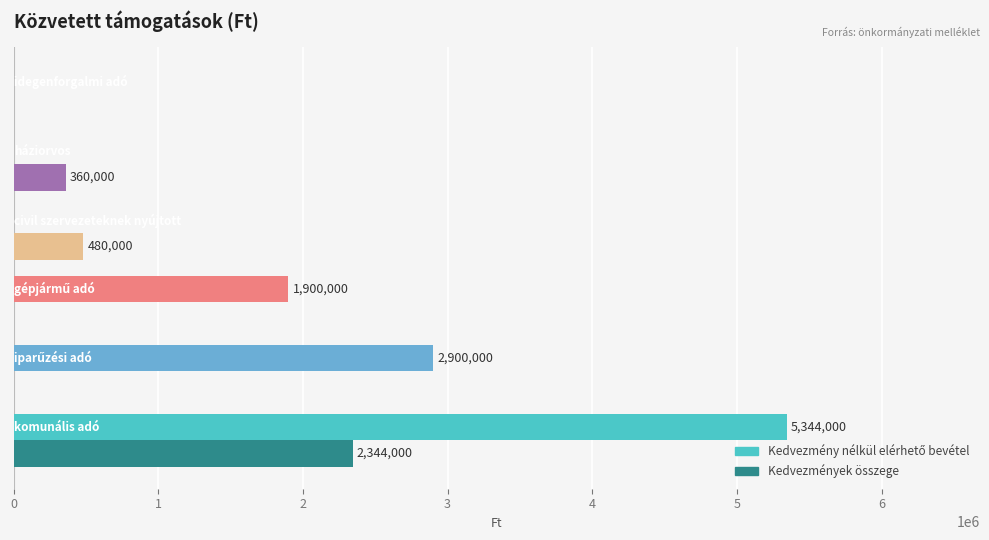

How many data points does each series have?

6